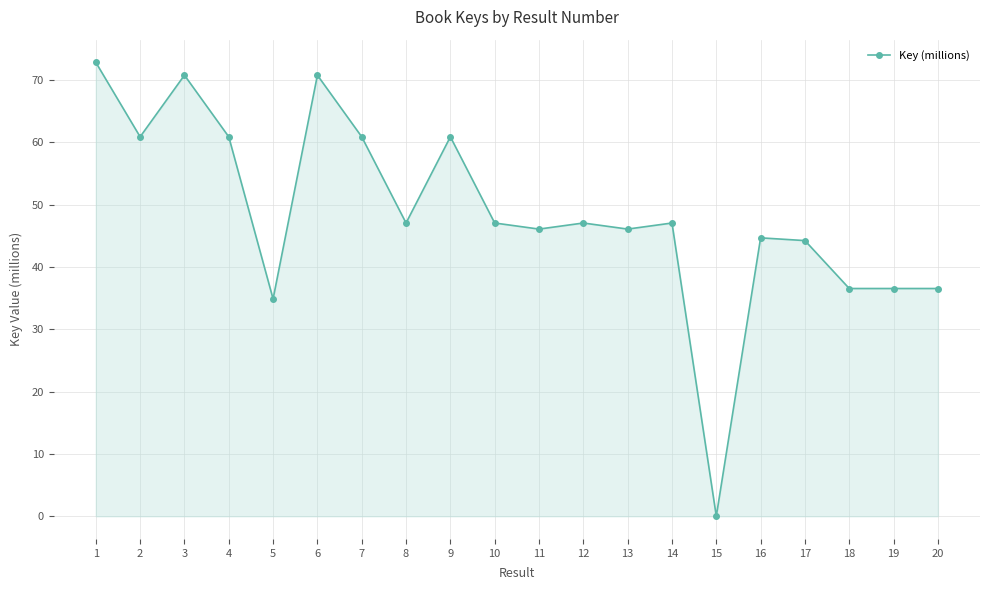

True or false: the data shows 51.8 at 18.

False